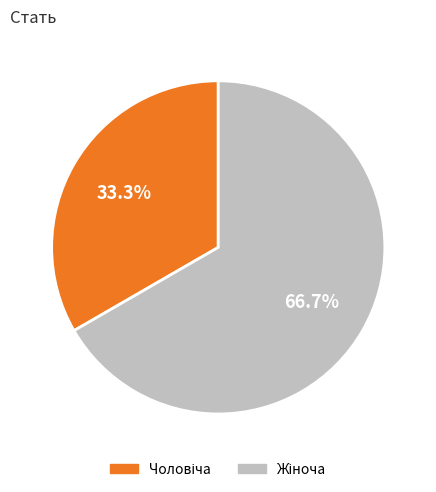

Is there a majority slice in this chart?

Yes